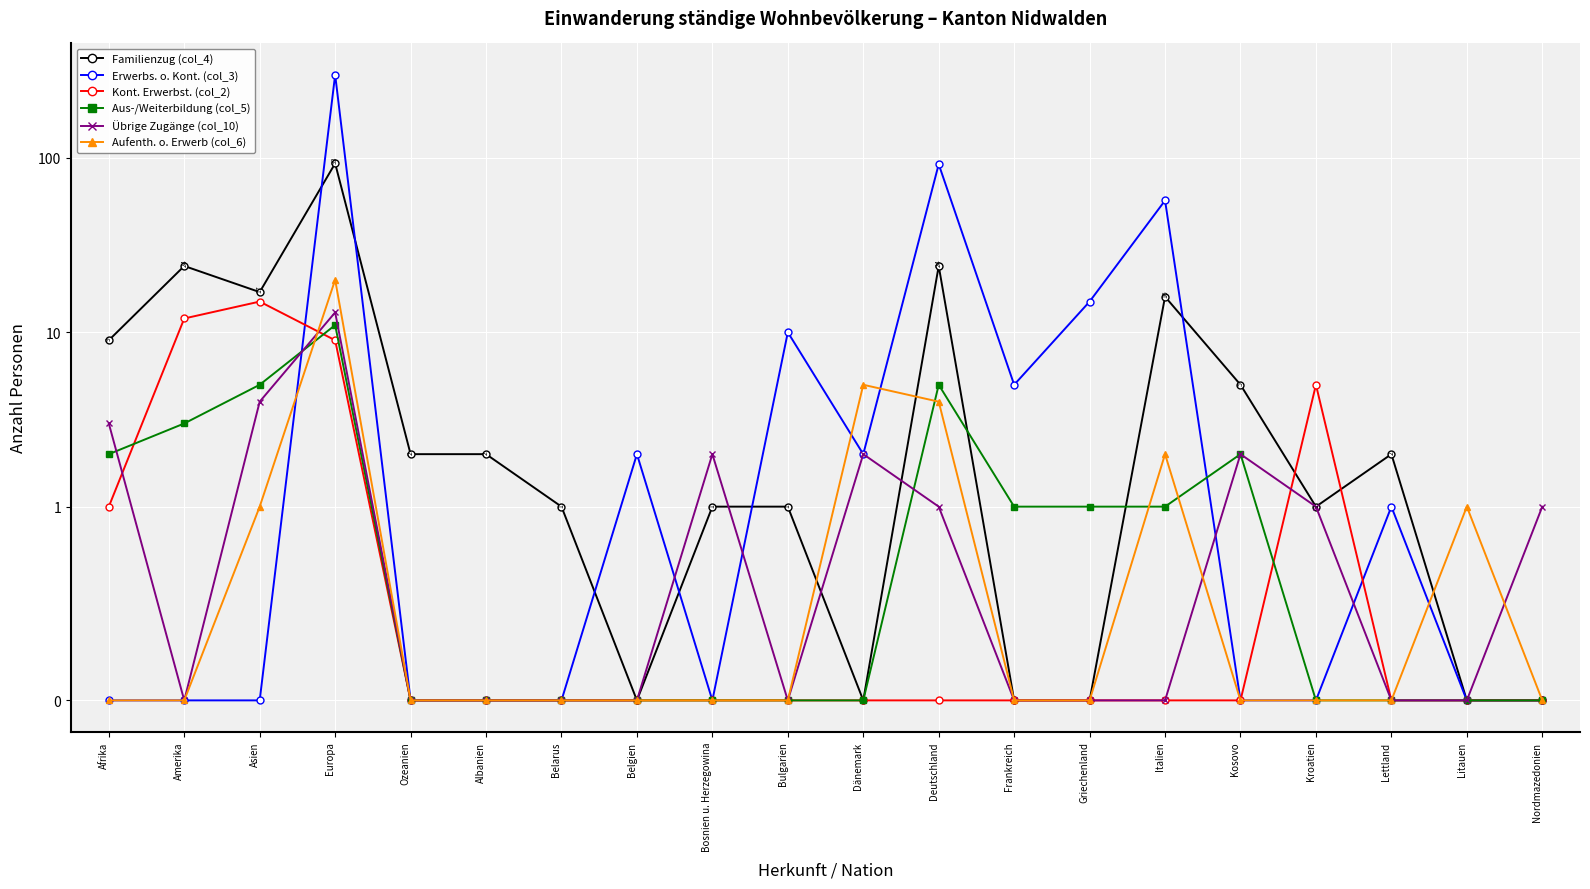

In Erwerbs. o. Kont. (col_3), how many points are higher than both neighbors (excluding endpoints)?

6